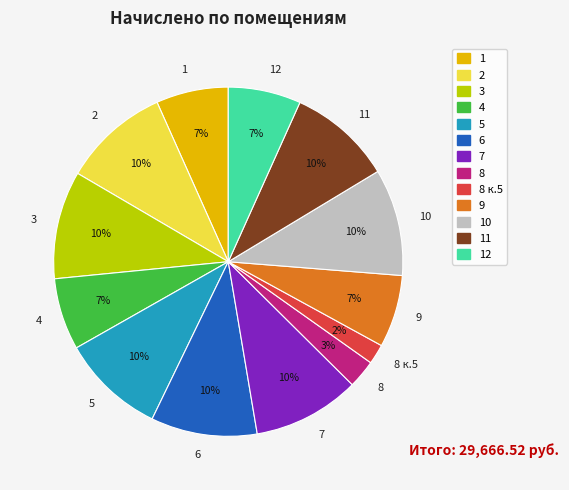

Combined, do 11 and 2 account for over 50%?

No